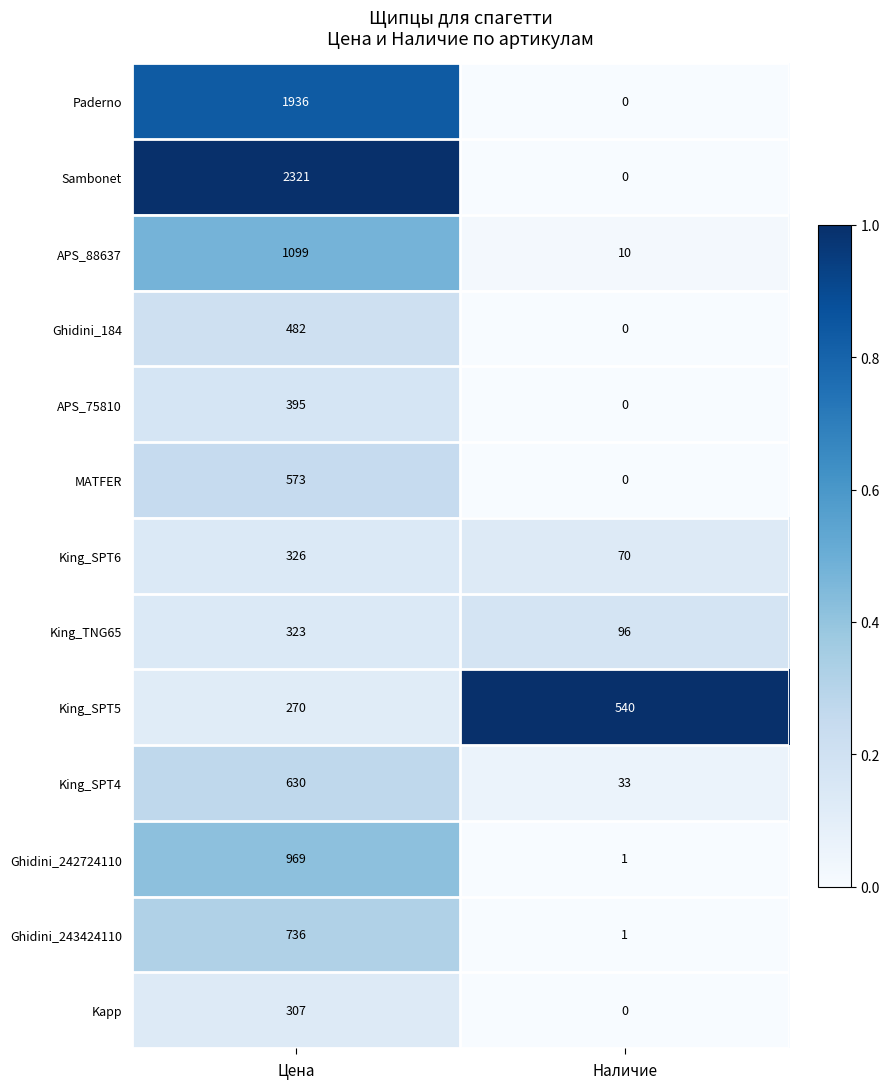

Reading left to right, transcribe all the data shown in this chart.

Paderno: 1936	0
Sambonet: 2321	0
APS_88637: 1099	10
Ghidini_184: 482	0
APS_75810: 395	0
MATFER: 573	0
King_SPT6: 326	70
King_TNG65: 323	96
King_SPT5: 270	540
King_SPT4: 630	33
Ghidini_242724110: 969	1
Ghidini_243424110: 736	1
Kapp: 307	0